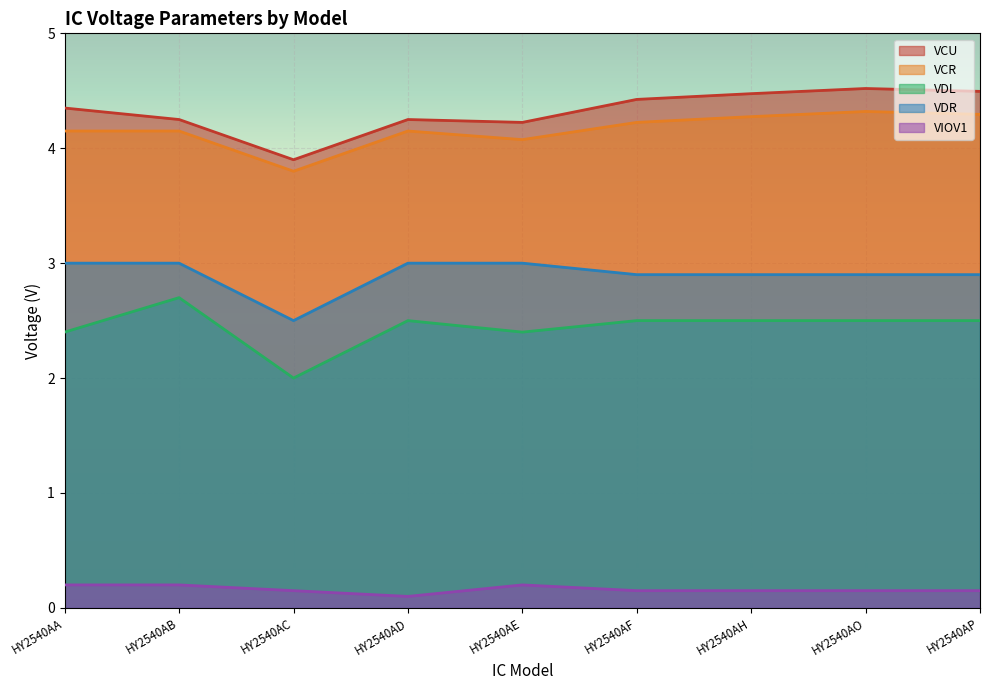

Which label corresponds to the largest value in the chart?

HY2540AO